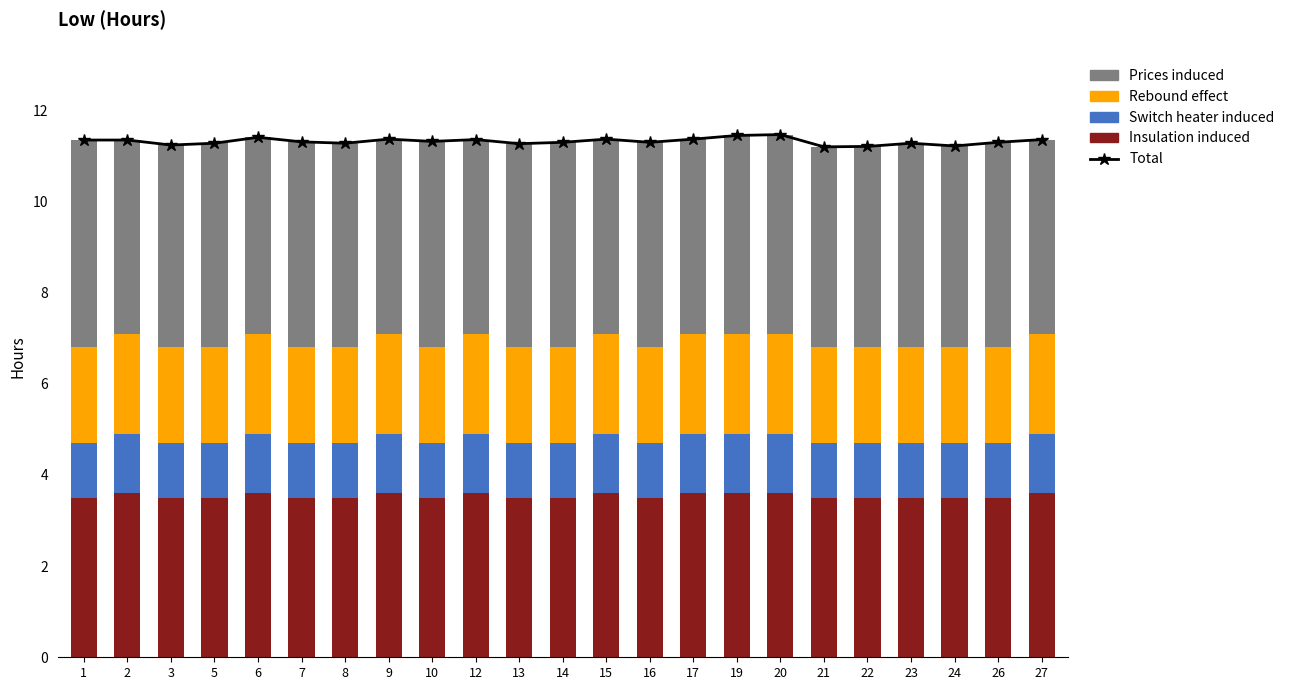

Reading left to right, list all the values displayed in this chart.

Total: 11.3	11.3	11.2	11.3	11.4	11.3	11.3	11.4	11.3	11.4	11.3	11.3	11.4	11.3	11.4	11.4	11.5	11.2	11.2	11.3	11.2	11.3	11.4
Insulation induced: 3.5	3.6	3.5	3.5	3.6	3.5	3.5	3.6	3.5	3.6	3.5	3.5	3.6	3.5	3.6	3.6	3.6	3.5	3.5	3.5	3.5	3.5	3.6
Switch heater induced: 1.2	1.3	1.2	1.2	1.3	1.2	1.2	1.3	1.2	1.3	1.2	1.2	1.3	1.2	1.3	1.3	1.3	1.2	1.2	1.2	1.2	1.2	1.3
Rebound effect: 2.1	2.2	2.1	2.1	2.2	2.1	2.1	2.2	2.1	2.2	2.1	2.1	2.2	2.1	2.2	2.2	2.2	2.1	2.1	2.1	2.1	2.1	2.2
Prices induced: 4.5	4.2	4.4	4.5	4.3	4.5	4.5	4.3	4.5	4.3	4.5	4.5	4.3	4.5	4.3	4.3	4.4	4.4	4.4	4.5	4.4	4.5	4.3